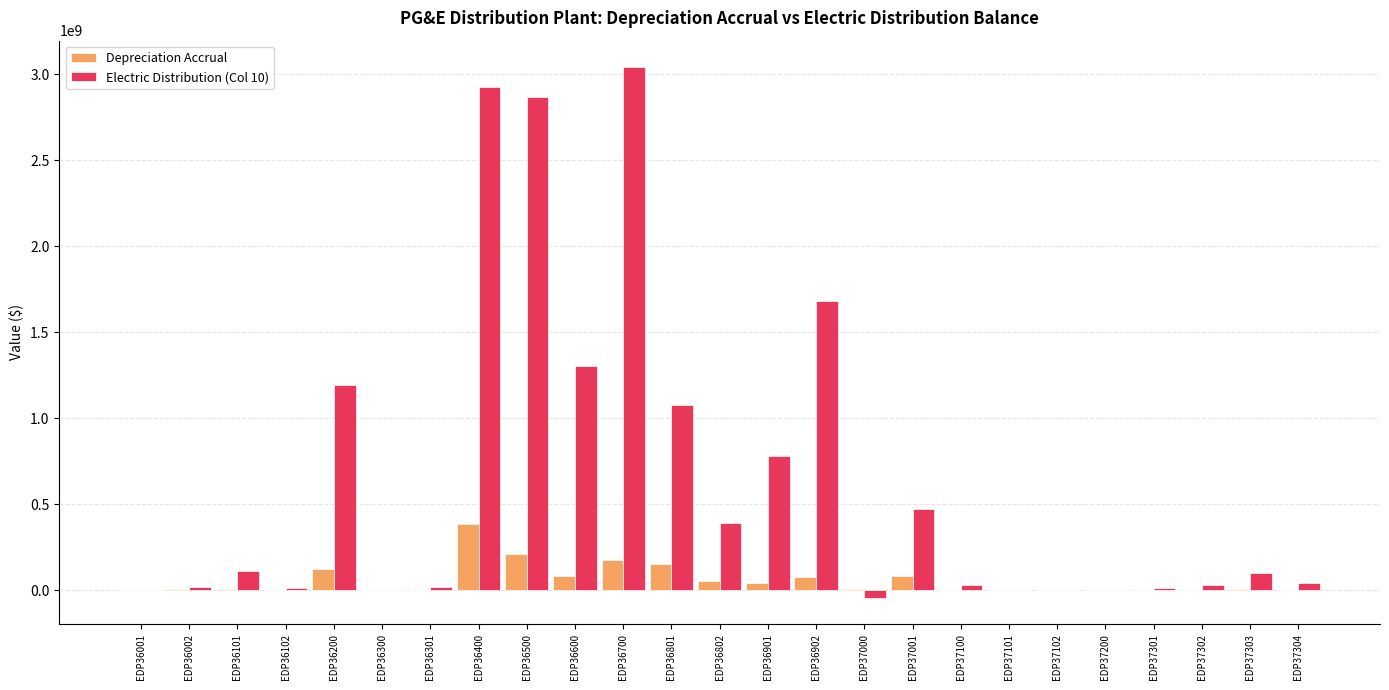

How many series are shown in this chart?

2